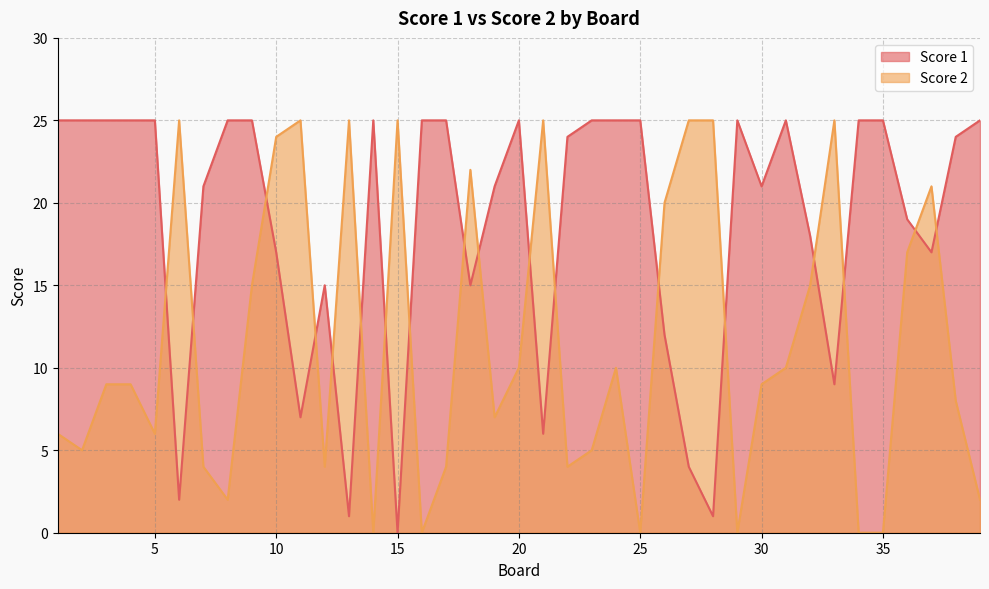

What is the value of the Score 1 point at the 37th from the left?

17